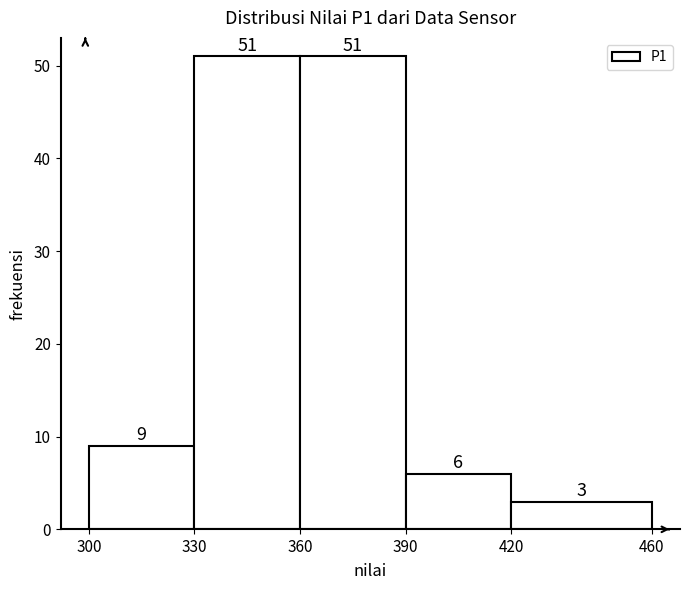

Reading left to right, transcribe this chart: for each bar, give the range it covers on the x-axis and its height.

300 to 330: 9
330 to 360: 51
360 to 390: 51
390 to 420: 6
420 to 460: 3